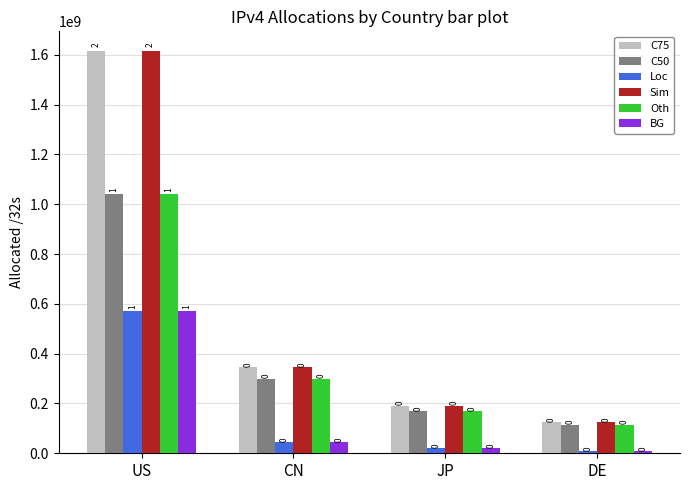

How many bars are there in each group?

6